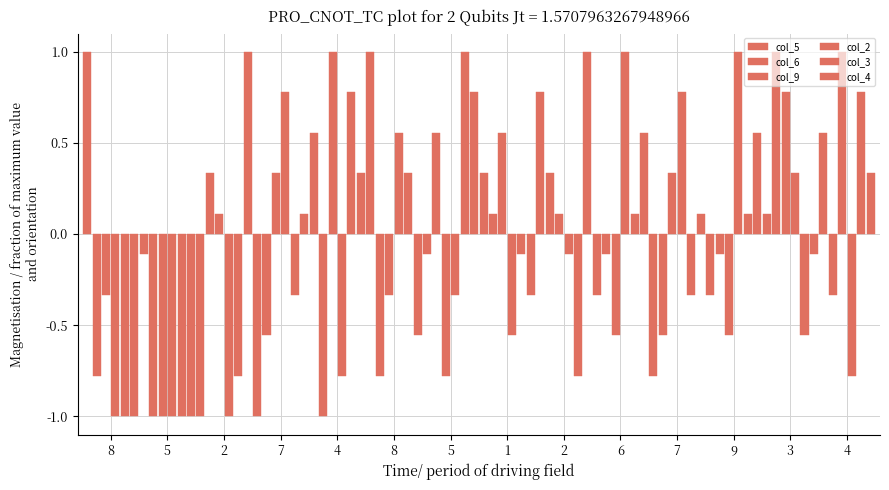

What is the greatest value displayed?

1.0